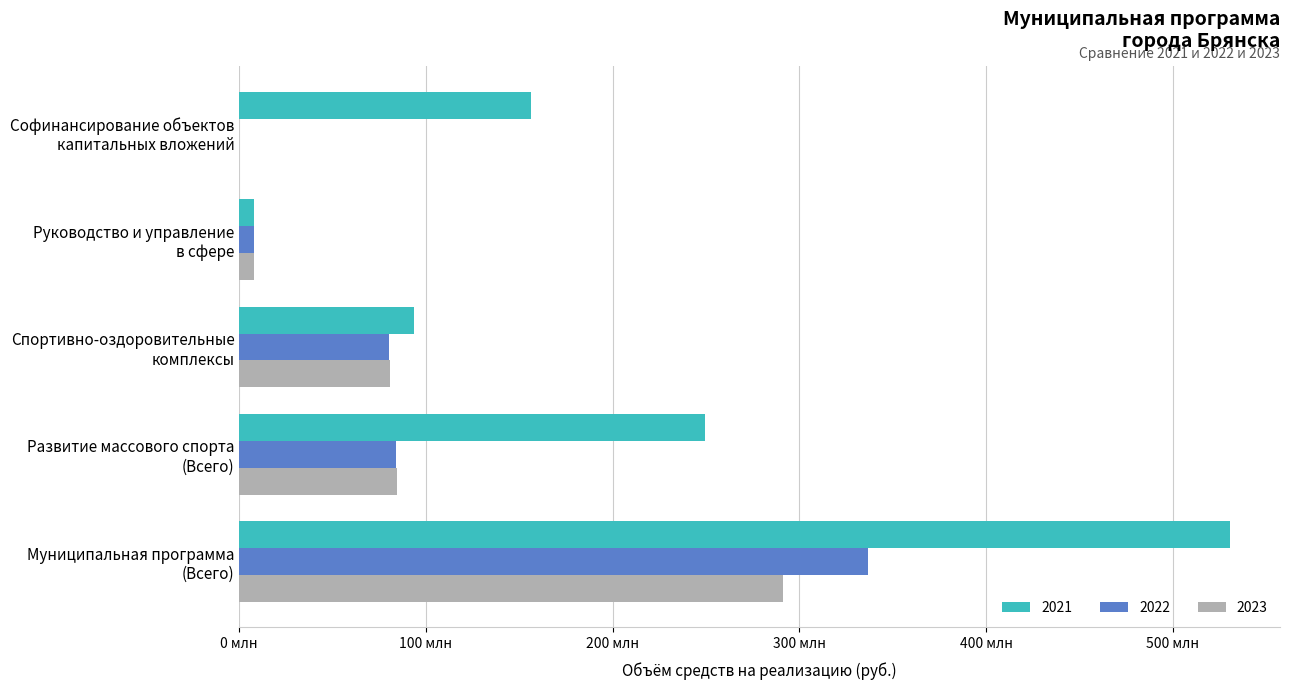

Which series has the largest total across all categories?

2021